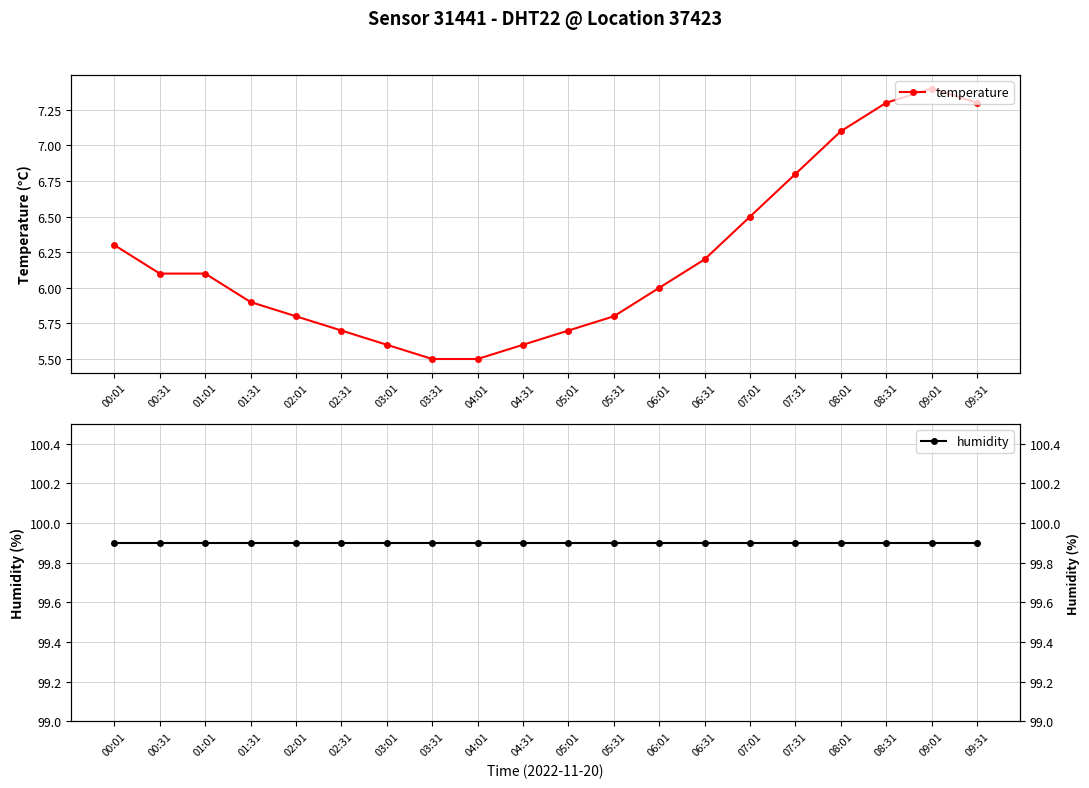

Reading left to right, transcribe all the data shown in this chart.

temperature: 6.3	6.1	6.1	5.9	5.8	5.7	5.6	5.5	5.5	5.6	5.7	5.8	6.0	6.2	6.5	6.8	7.1	7.3	7.4	7.3
humidity: 99.9	99.9	99.9	99.9	99.9	99.9	99.9	99.9	99.9	99.9	99.9	99.9	99.9	99.9	99.9	99.9	99.9	99.9	99.9	99.9